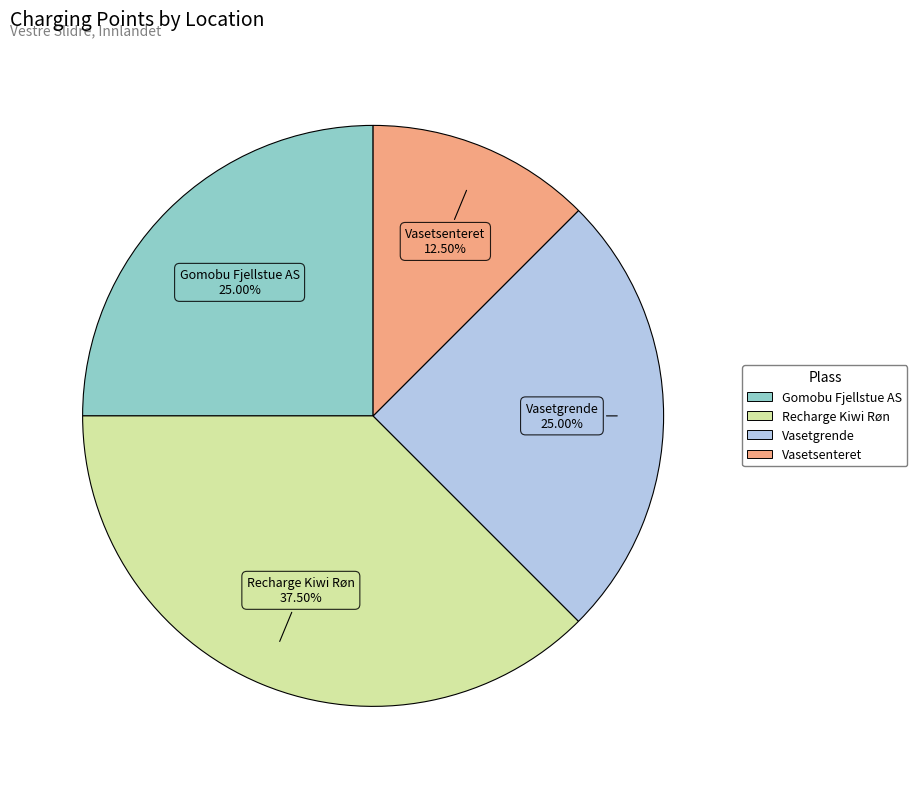

To the nearest percent, what is the combined percentage of Recharge Kiwi Røn and Vasetsenteret?

50%